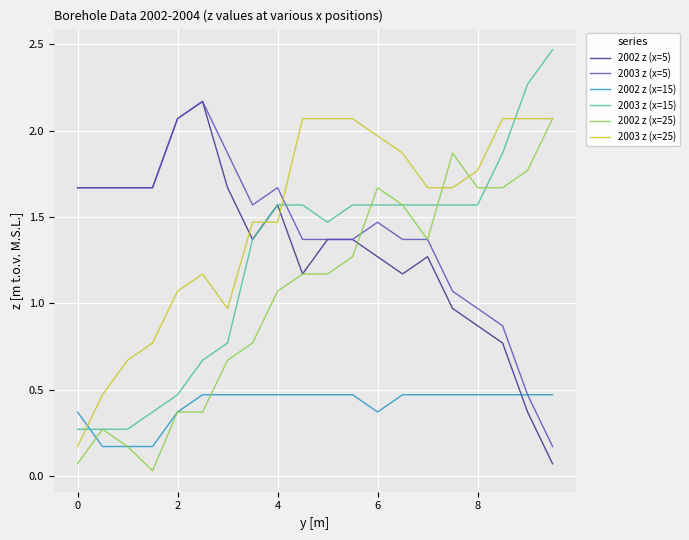

How many intersections are there between 2003 z (x=15) and 2003 z (x=25)?

4